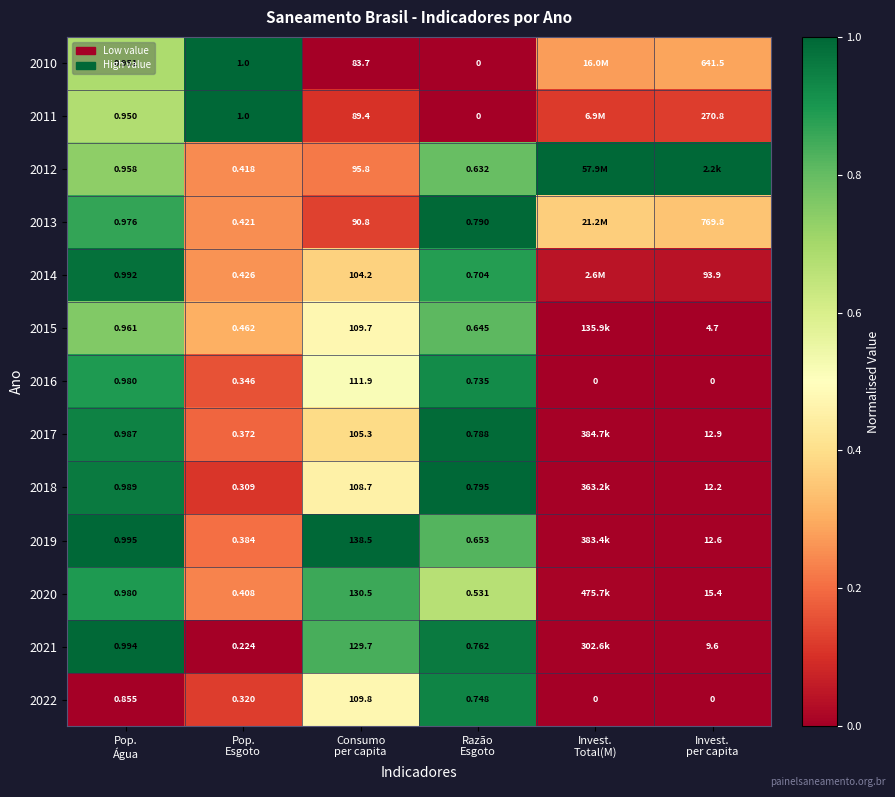

At how many categories does at least one series exceed 0?

6